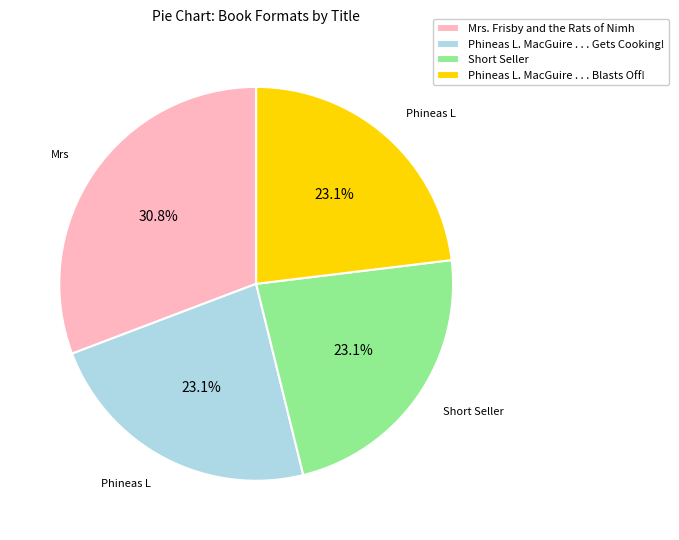

Is the sum of Mrs. Frisby and the Rats of Nimh and Short Seller greater than half?

Yes